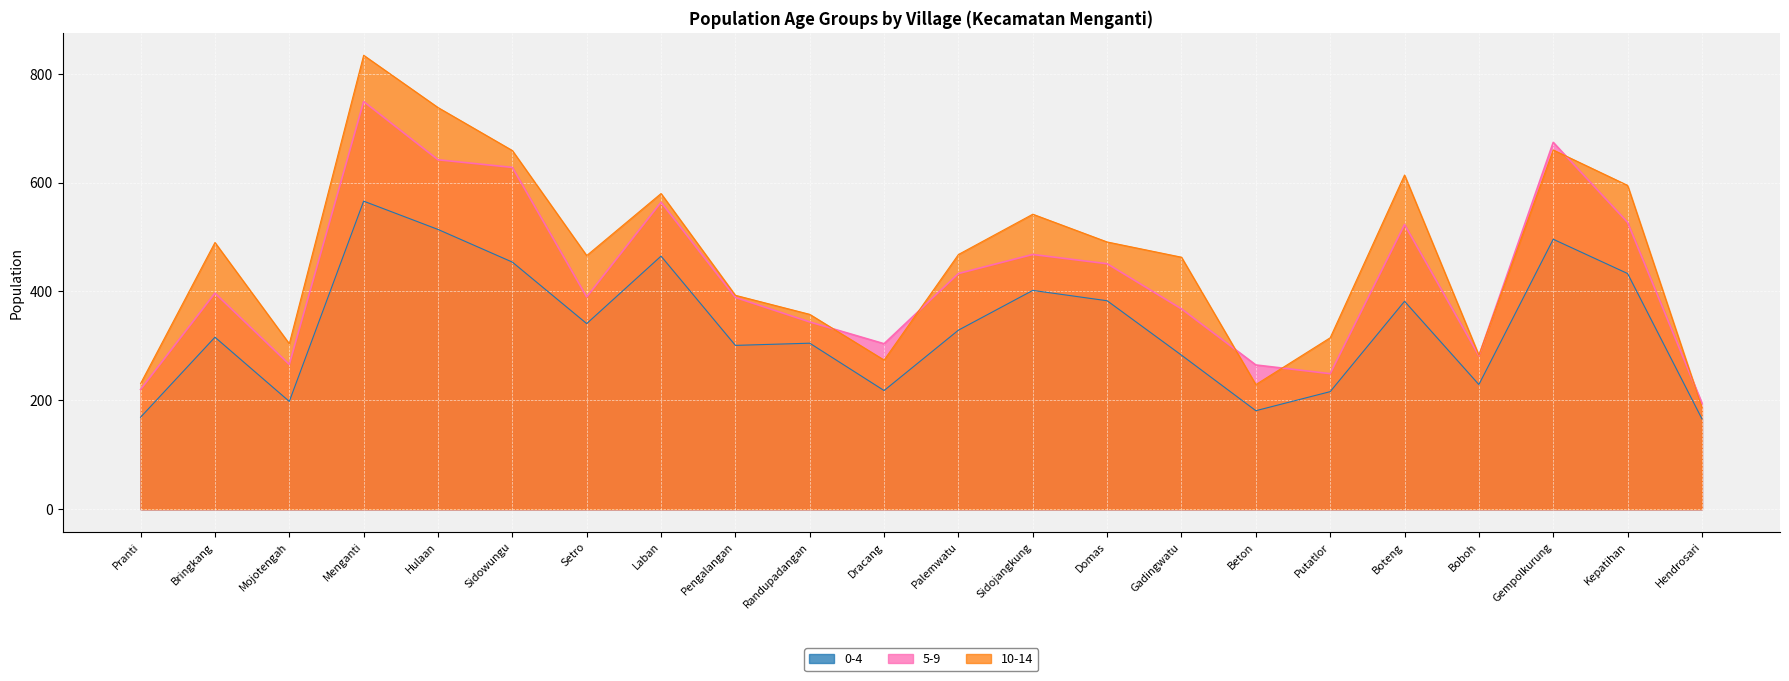

Is it true that 0-4 equals 166 at Hendrosari?

True